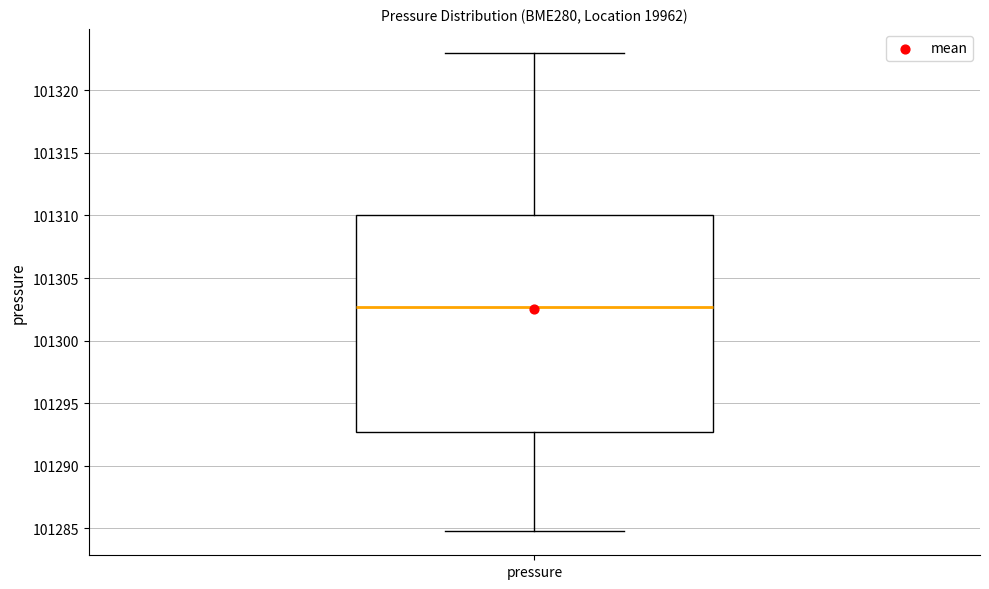

Read this box plot against the y-axis: the position of the median line, the range covered by the box, and the ends of both whiskers. The values are not printed on the chart, so give them approximately, as read against the axis.

median 101302.5, box 101292.5 to 101310.0, whiskers 101285.0 to 101323.0